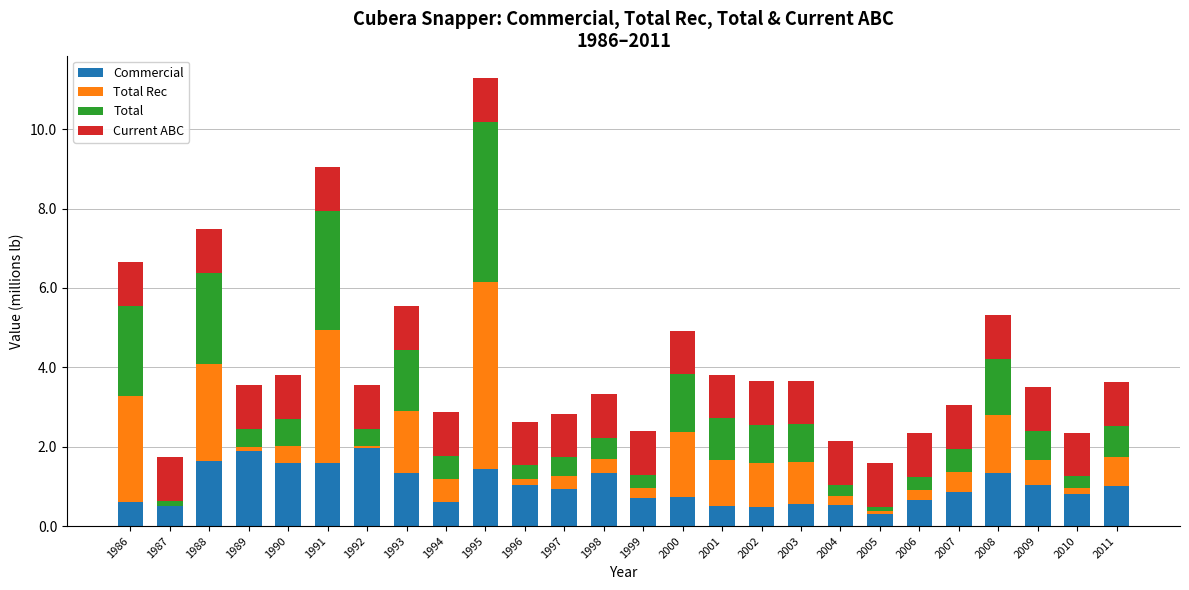

What is the maximum value for Commercial?

2.0